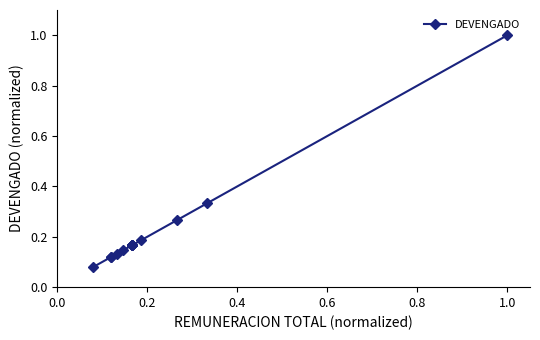

What is the greatest value displayed?

1.0